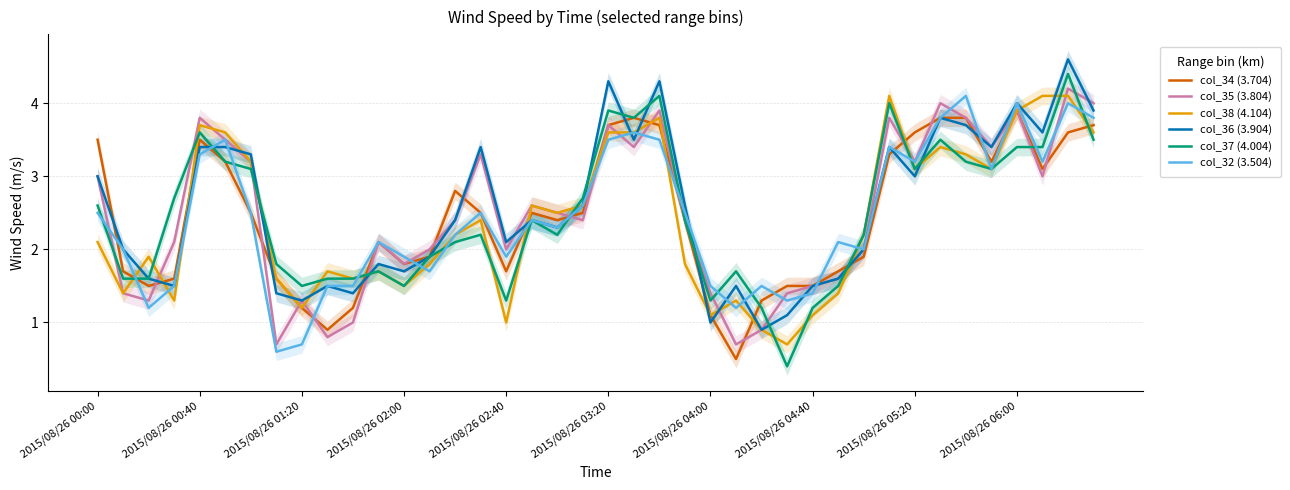

Is it true that col_32 (3.504) equals 4.0 at 2015/08/26 06:00?

True